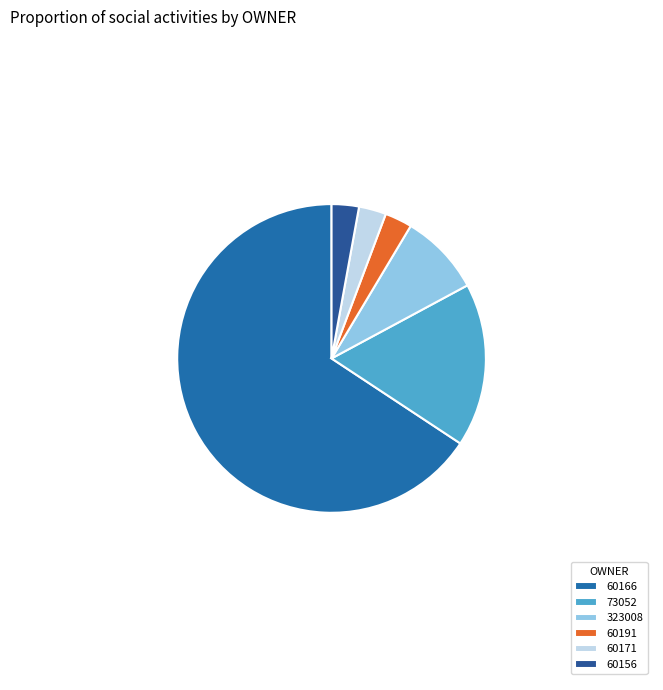

To the nearest percent, what is the difference between the 323008 and 60166 slice percentages?

57%